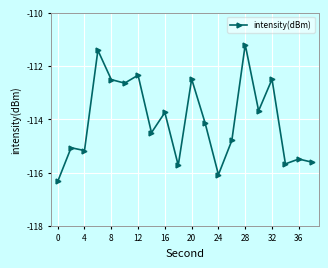

What is the average value?

-114.1